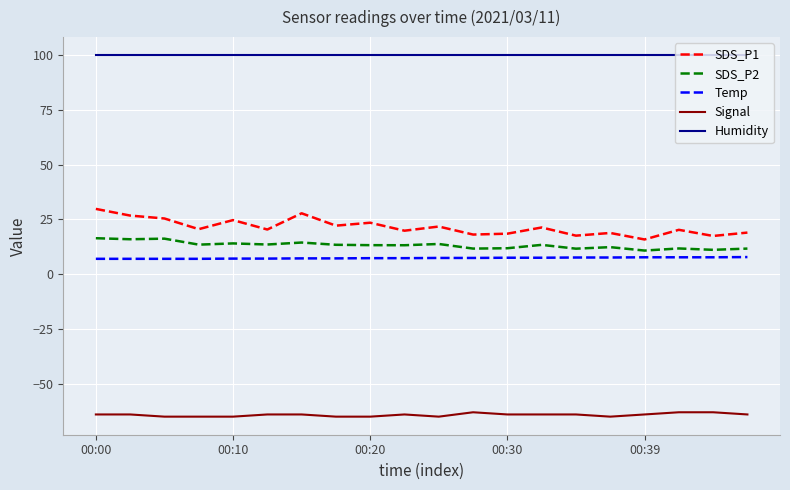

Rank the series by their maximum value, from highest to lowest.

Humidity, SDS_P1, SDS_P2, Temp, Signal